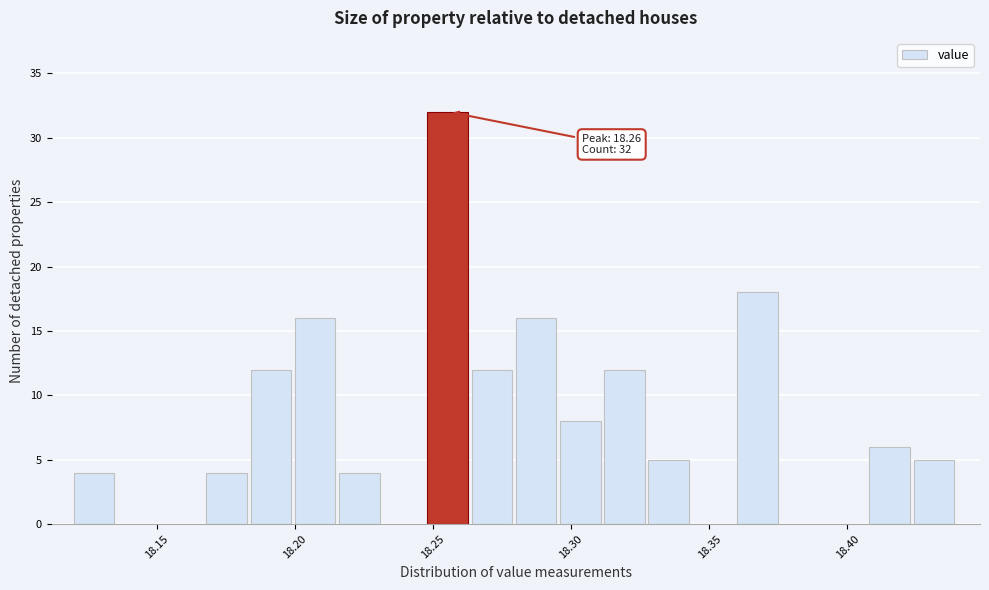

Read against the x-axis, roughly where is the centre of the tallest bar?

18.255